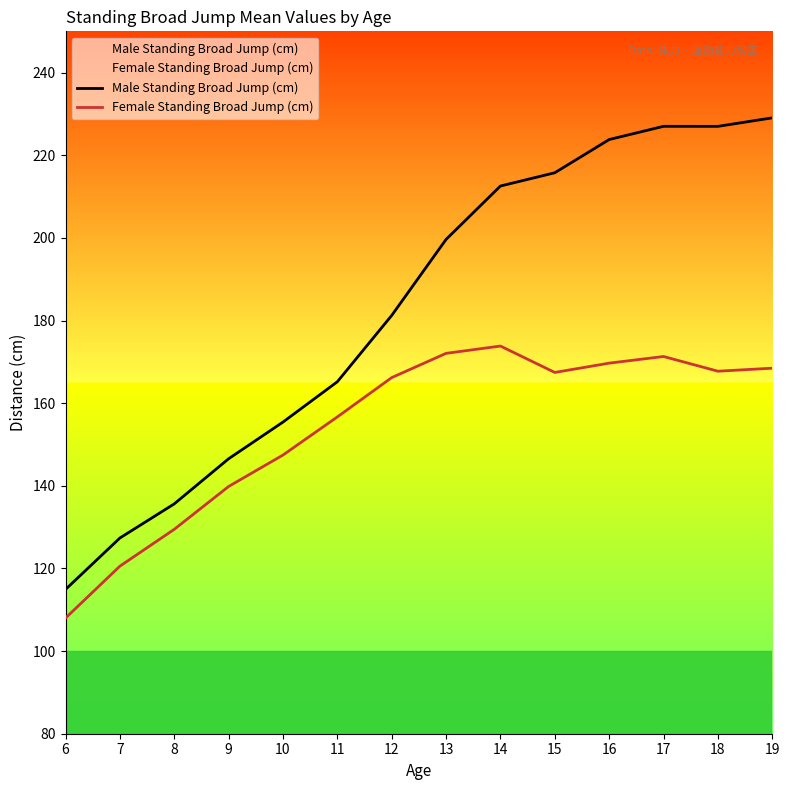

Where is the first local maximum for Female Standing Broad Jump (cm)?

14